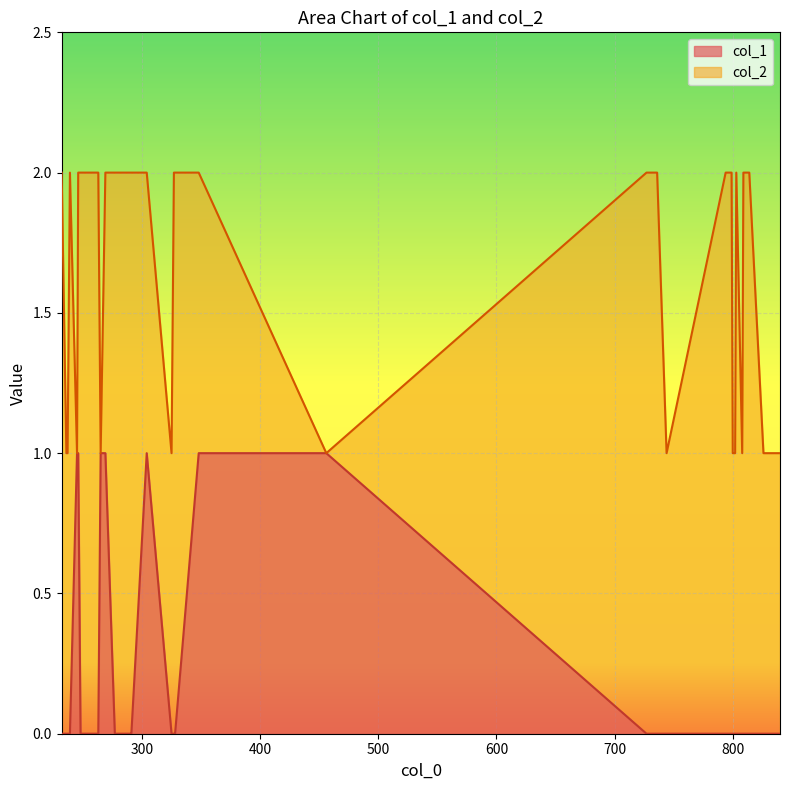

Between 236 and 239, which is larger?

236